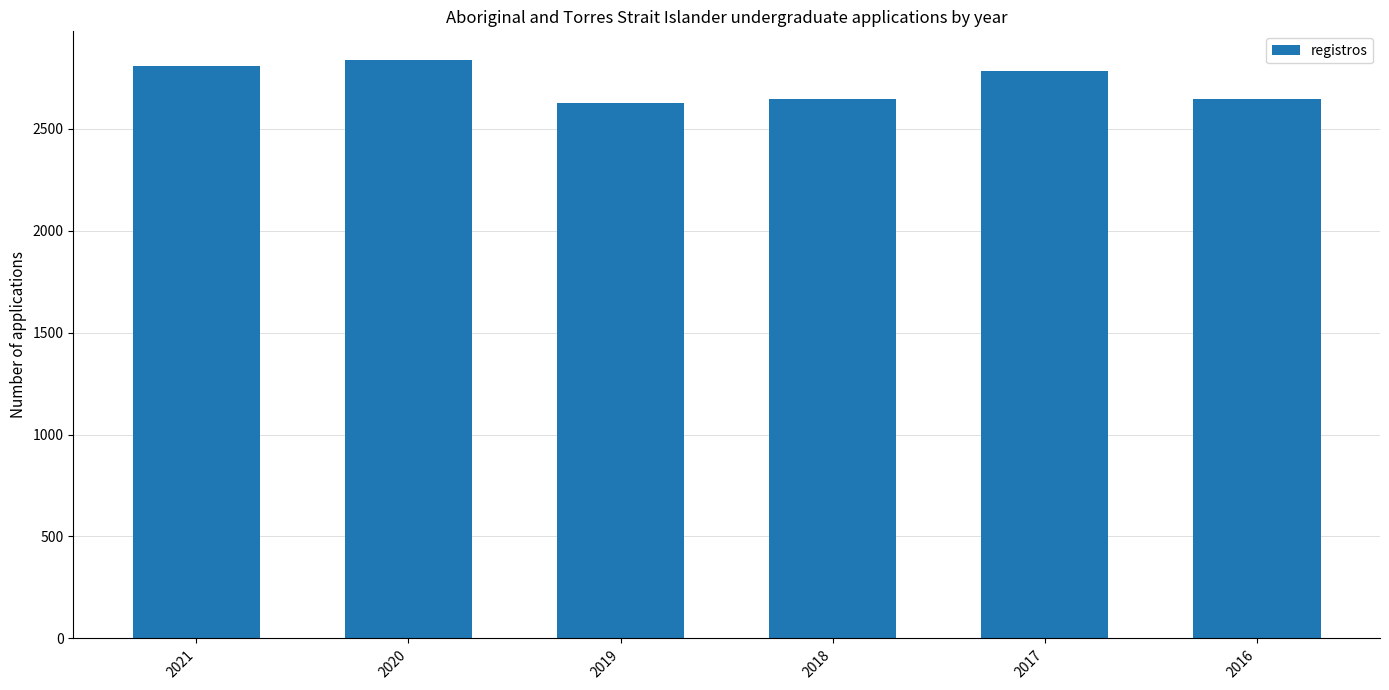

How many categories are shown in the chart?

6